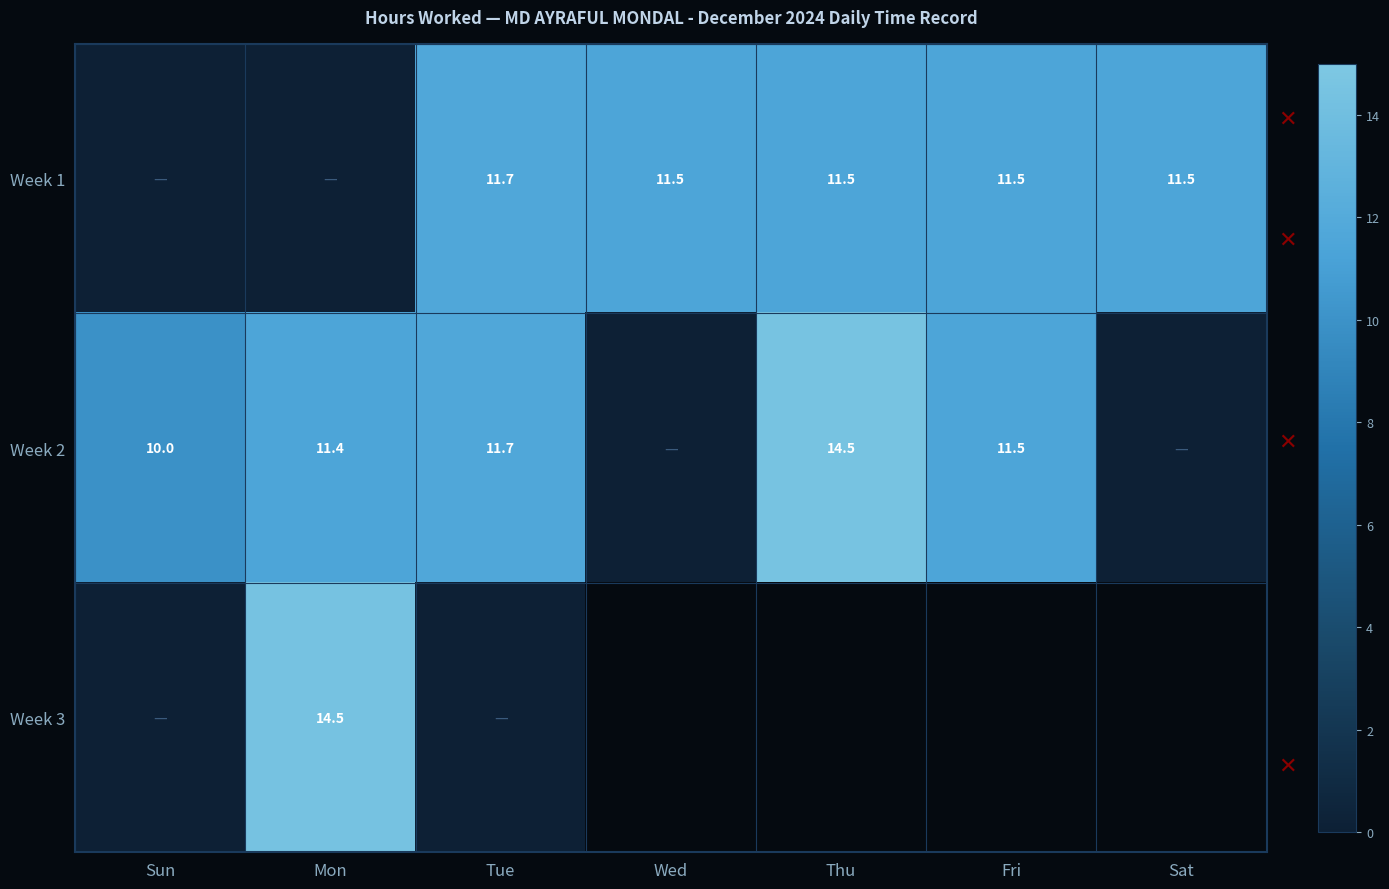

The Week 1 series shows 5.1 at Tue. True or false?

False